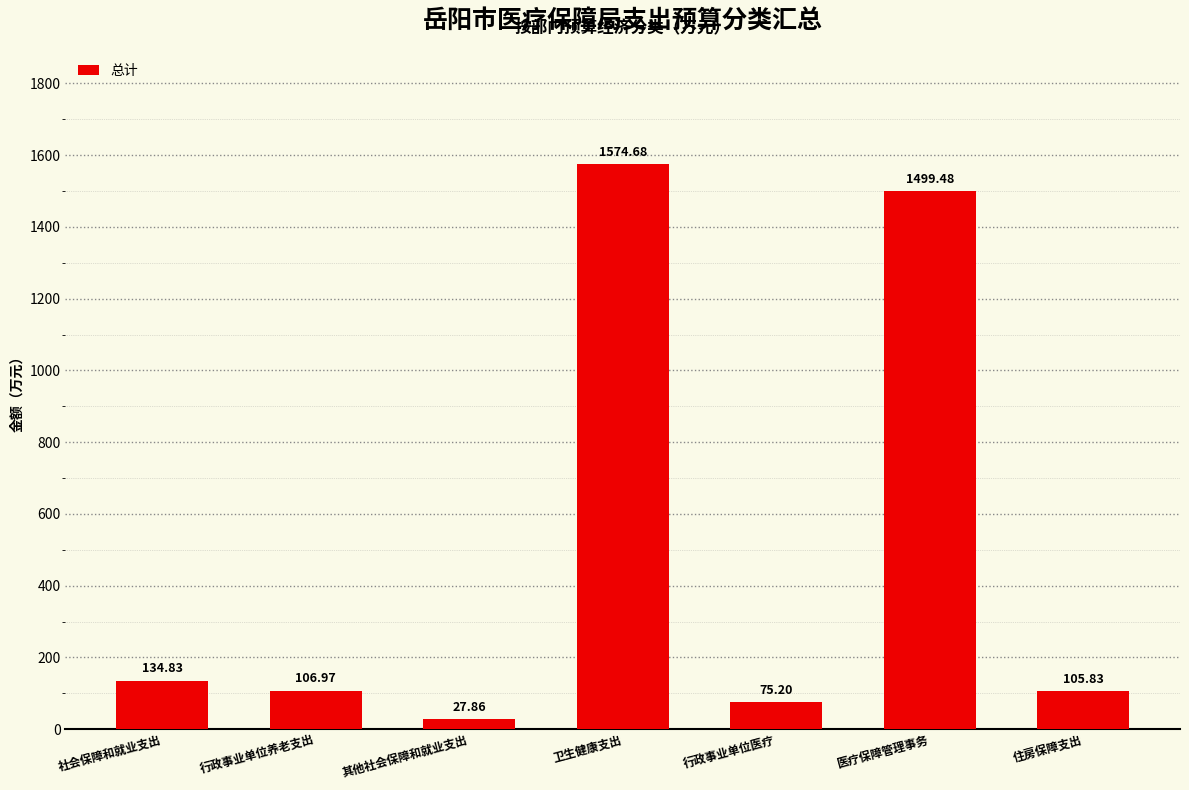

What is the ratio of the value at 住房保障支出 to the value at 行政事业单位养老支出?

1.0